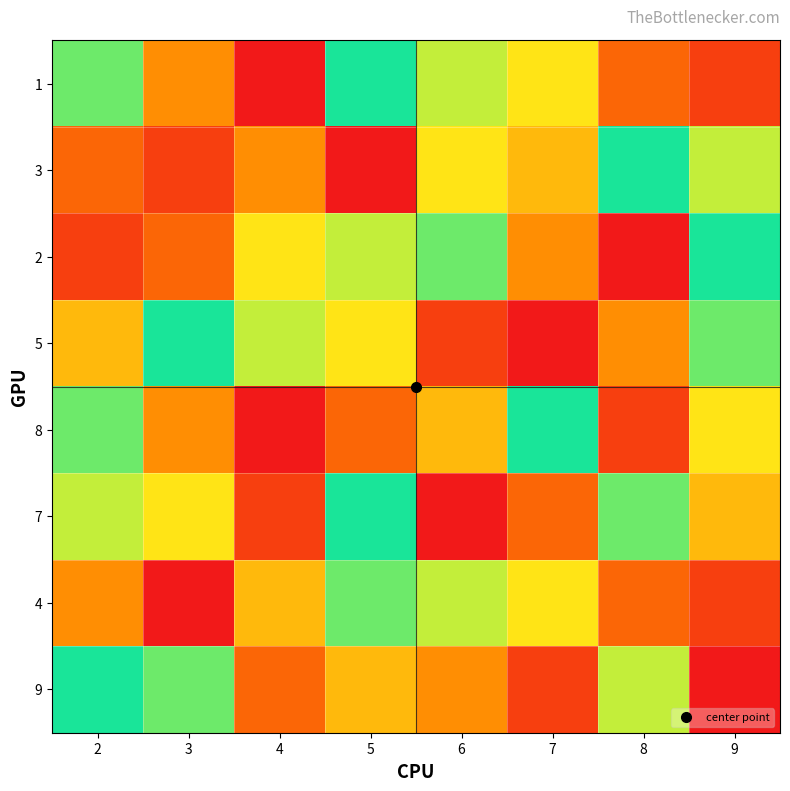

Reading left to right, what are all the values shown in this chart?

1: 2=8	3=4	4=1	5=9	6=7	7=6	8=3	9=2
3: 2=3	3=2	4=4	5=1	6=6	7=5	8=9	9=7
2: 2=2	3=3	4=6	5=7	6=8	7=4	8=1	9=9
5: 2=5	3=9	4=7	5=6	6=2	7=1	8=4	9=8
8: 2=8	3=4	4=1	5=3	6=5	7=9	8=2	9=6
7: 2=7	3=6	4=2	5=9	6=1	7=3	8=8	9=5
4: 2=4	3=1	4=5	5=8	6=7	7=6	8=3	9=2
9: 2=9	3=8	4=3	5=5	6=4	7=2	8=7	9=1